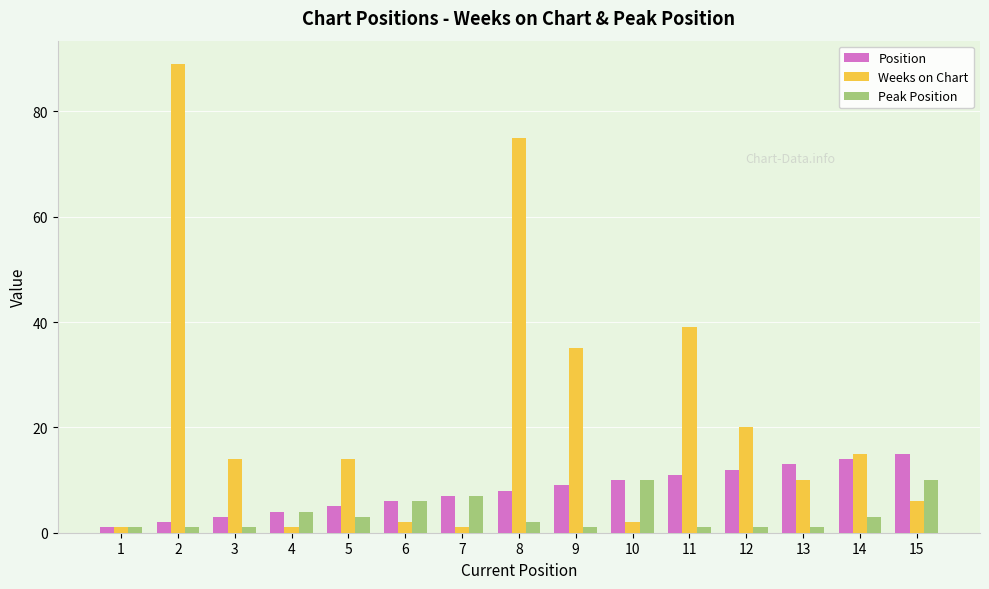

What is the sum of all Peak Position values?

52